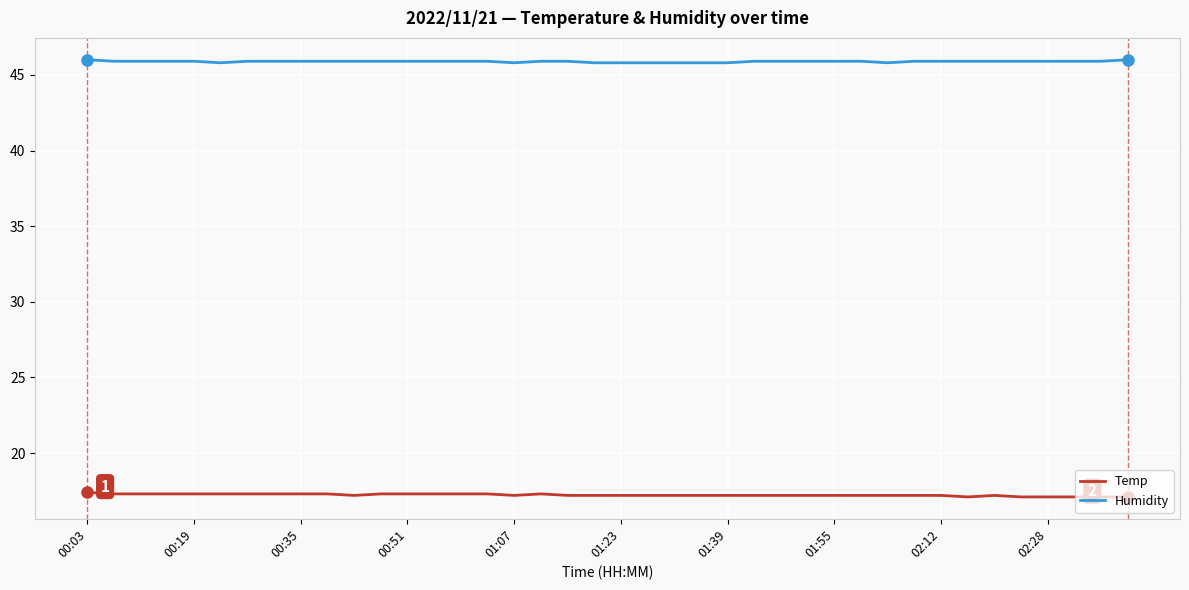

True or false: Temp and Humidity cross at least once.

False